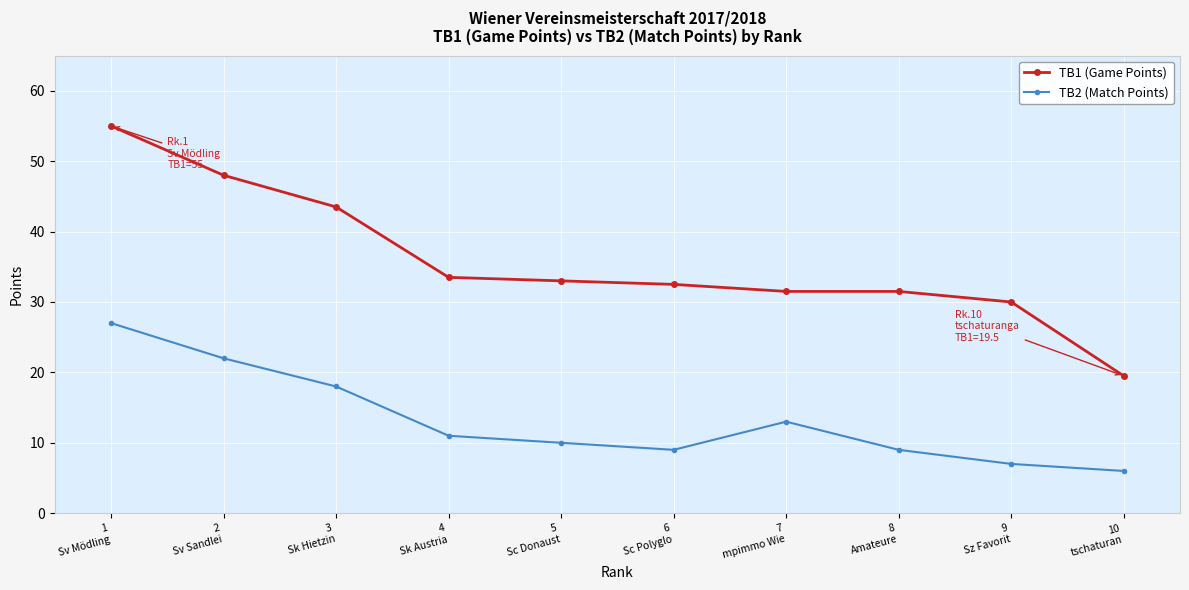

Rank the series at 8
Amateure from highest to lowest value.

TB1 (Game Points), TB2 (Match Points)